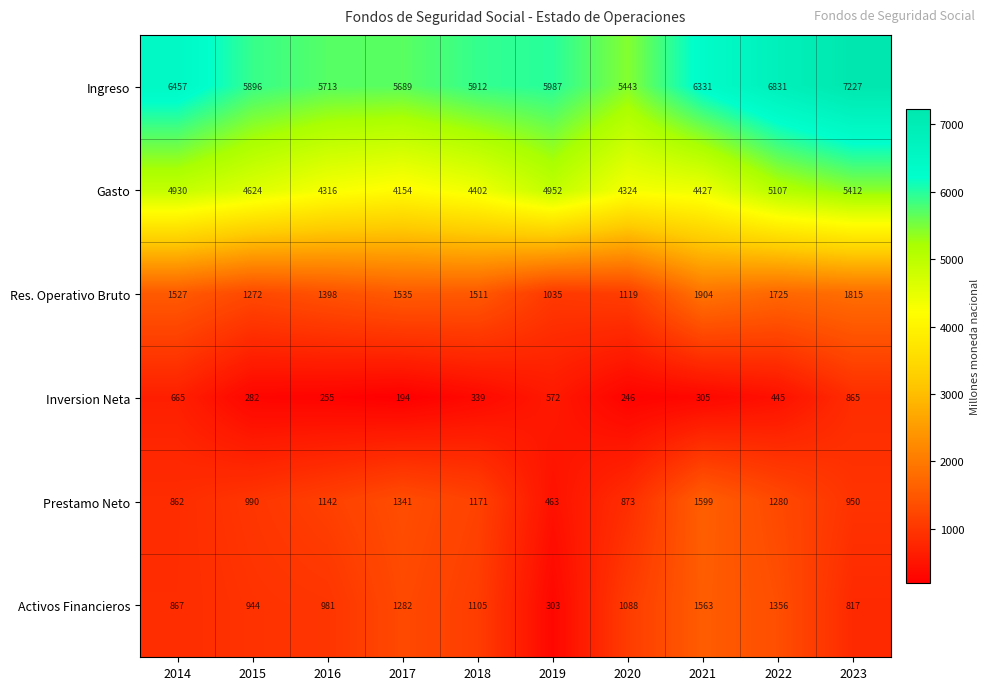

What is the total value across all series at 2022?

16744